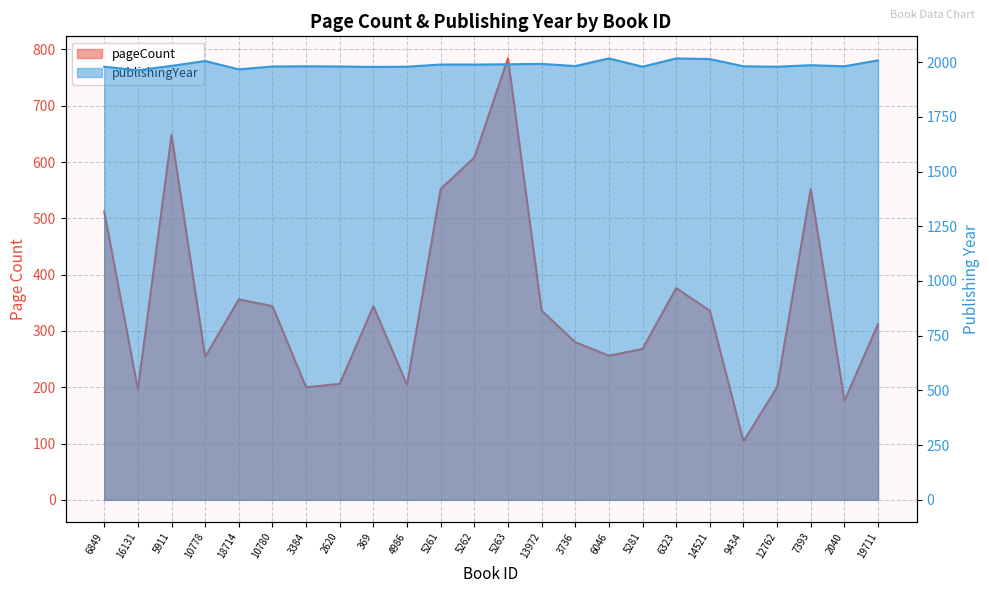

At which label does publishingYear first exceed 1982?

5911